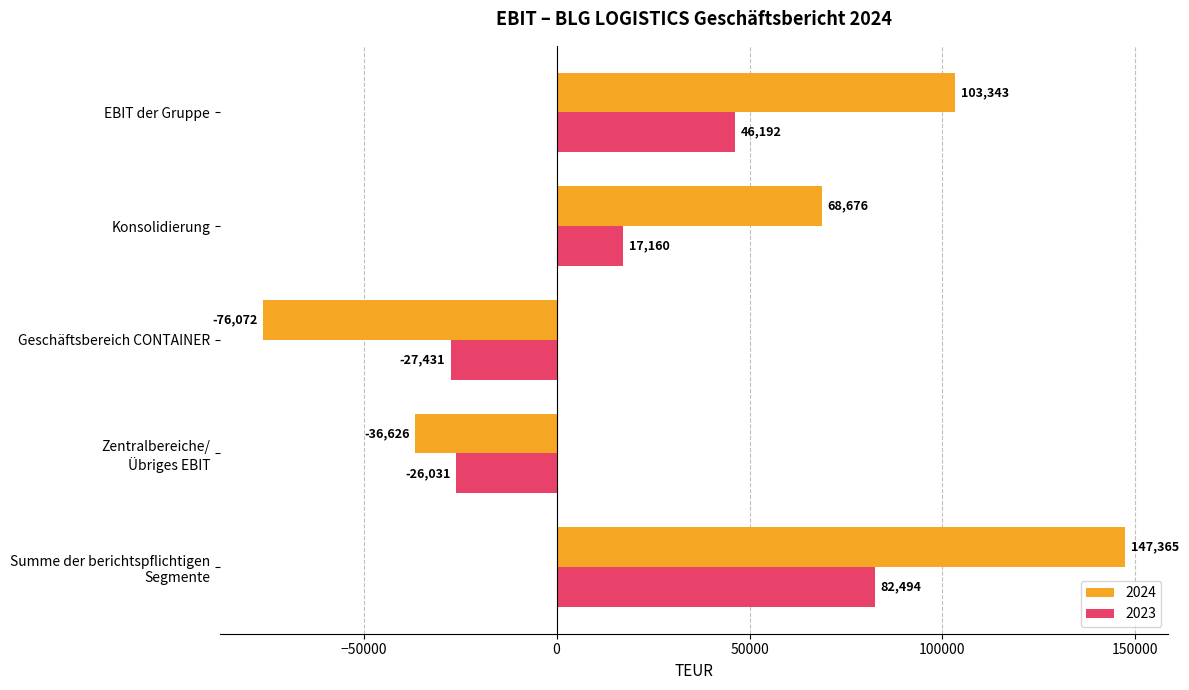

What is the sum of all 2024 values?

206686